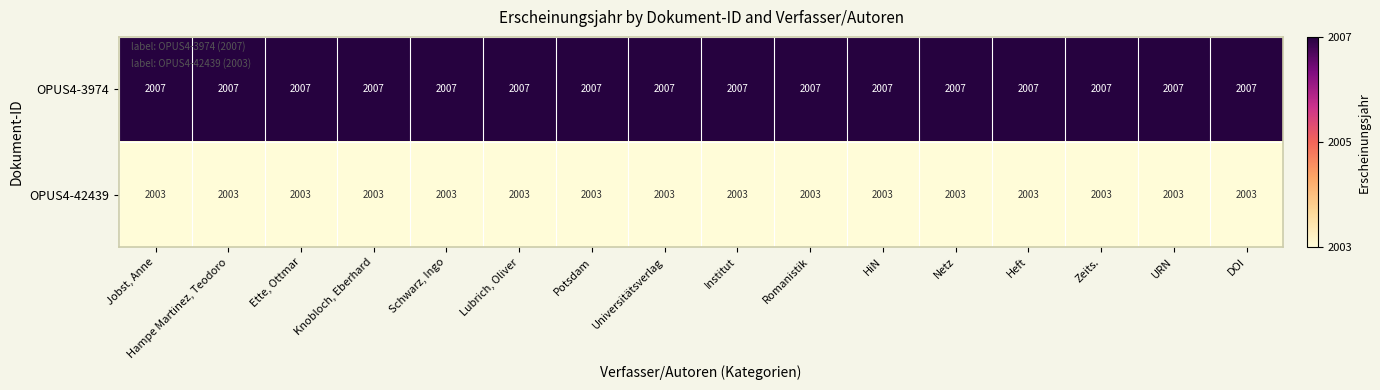

The OPUS4-42439 series shows 1111 at Schwarz, Ingo. True or false?

False